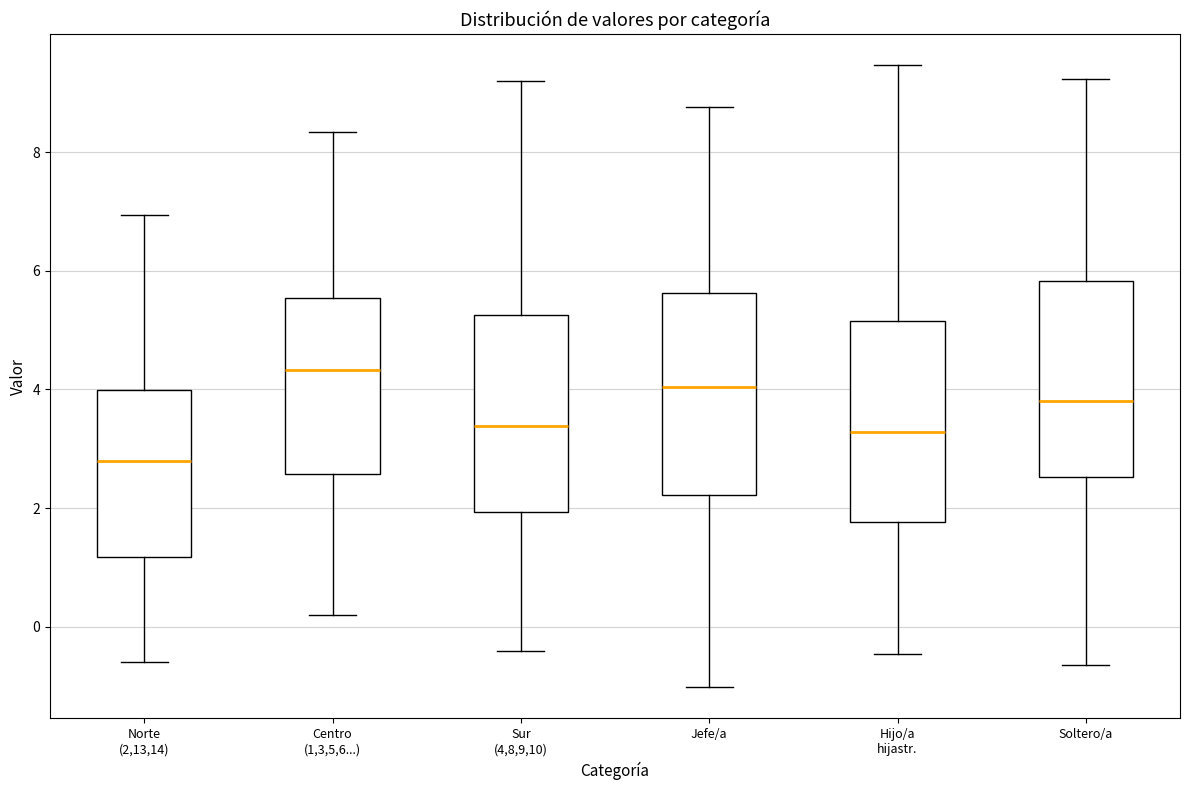

Which box's median line is the highest?

Centro (1,3,5,6...)